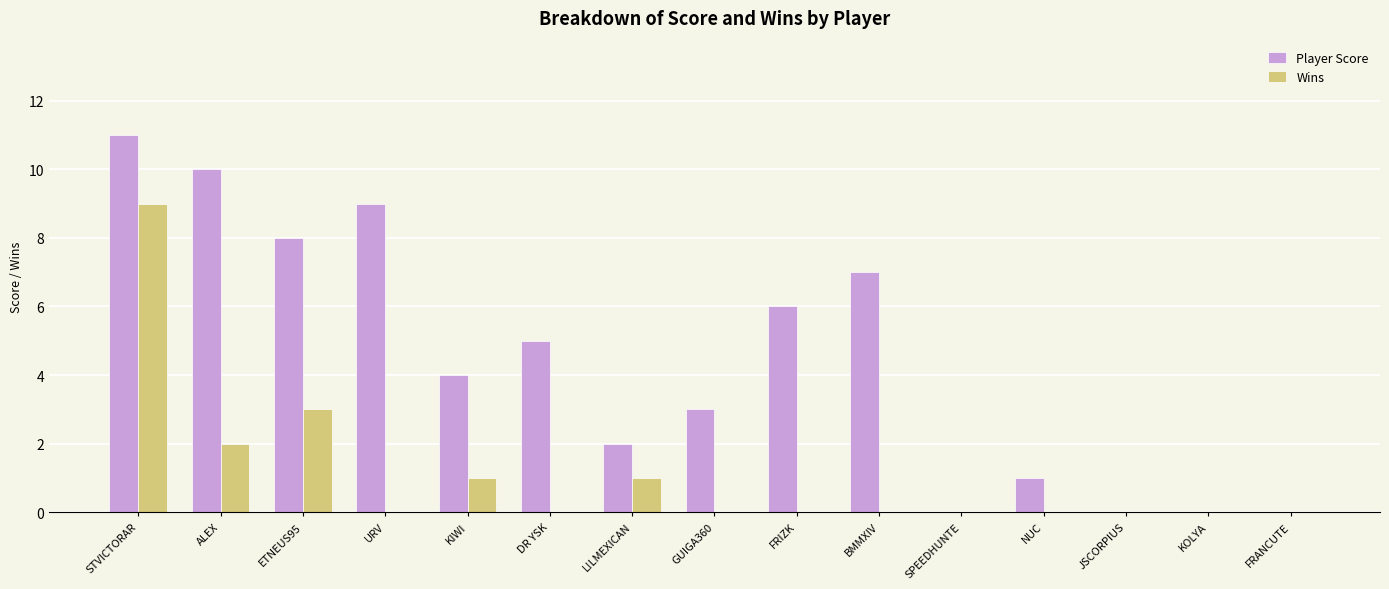

Is it true that Player Score equals 5 at DR YSK?

True